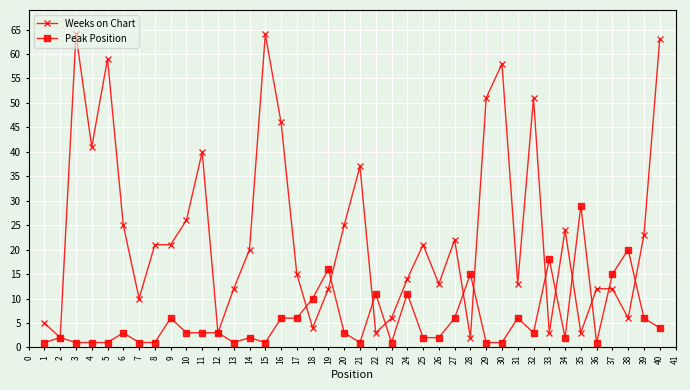

Which series has the widest spread of values?

Weeks on Chart